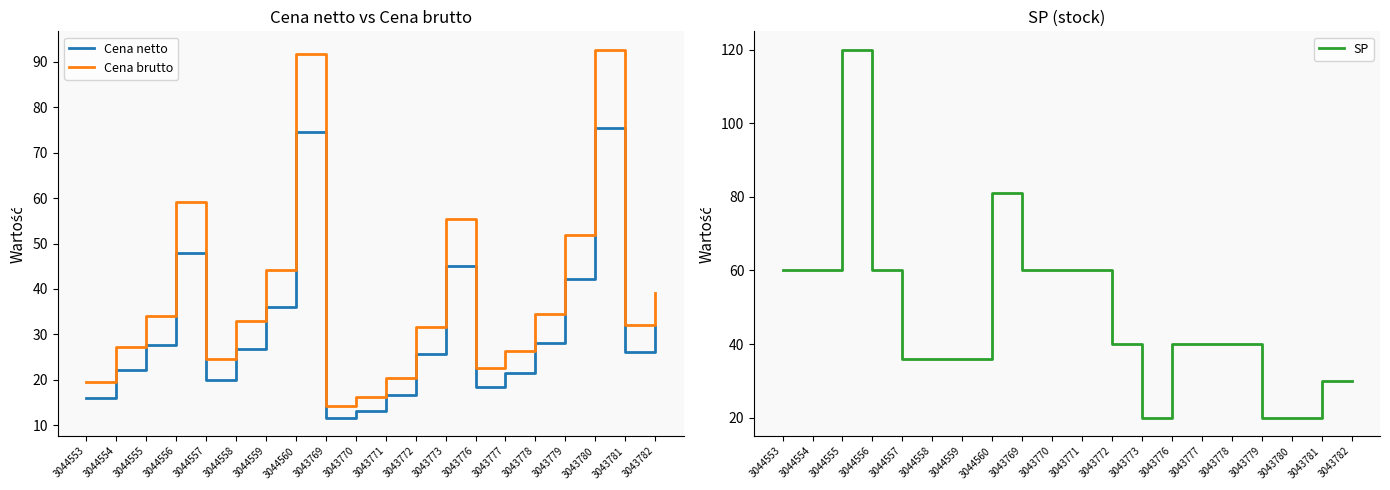

What position from the right is 3044554?

19